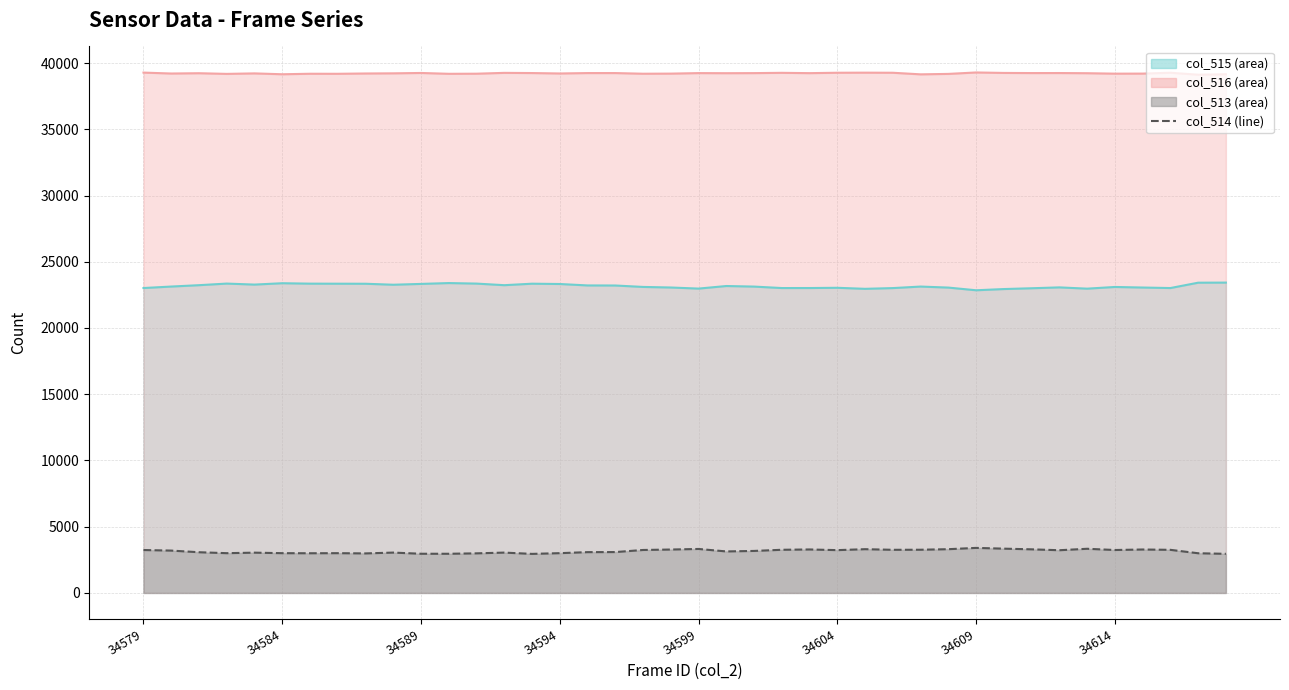

True or false: col_516_line has a value of 39278 at 34579.

True